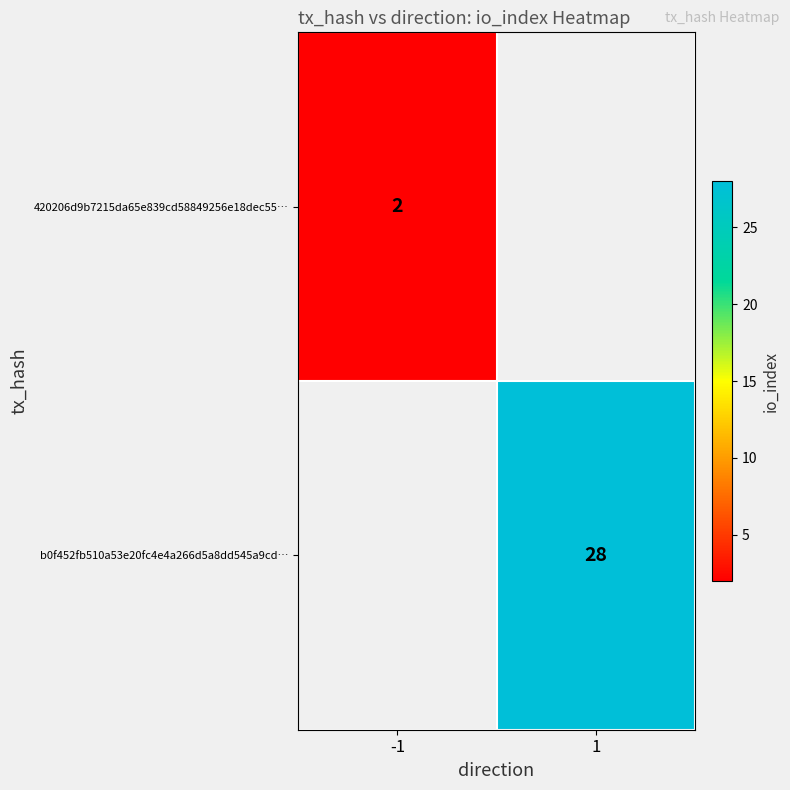

The 420206d9b7215da65e839cd58849256e18dec55… series shows 3 at -1. True or false?

False